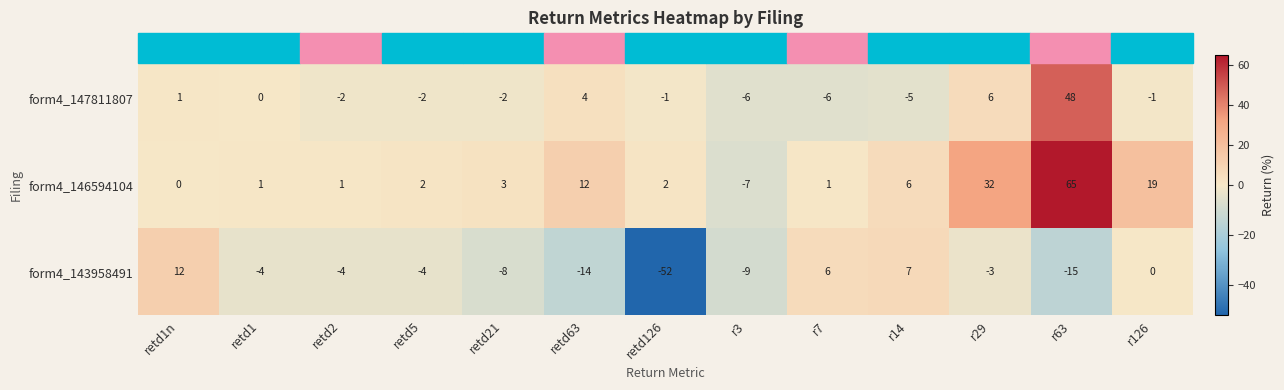

What is the total value across all series at r63?

98